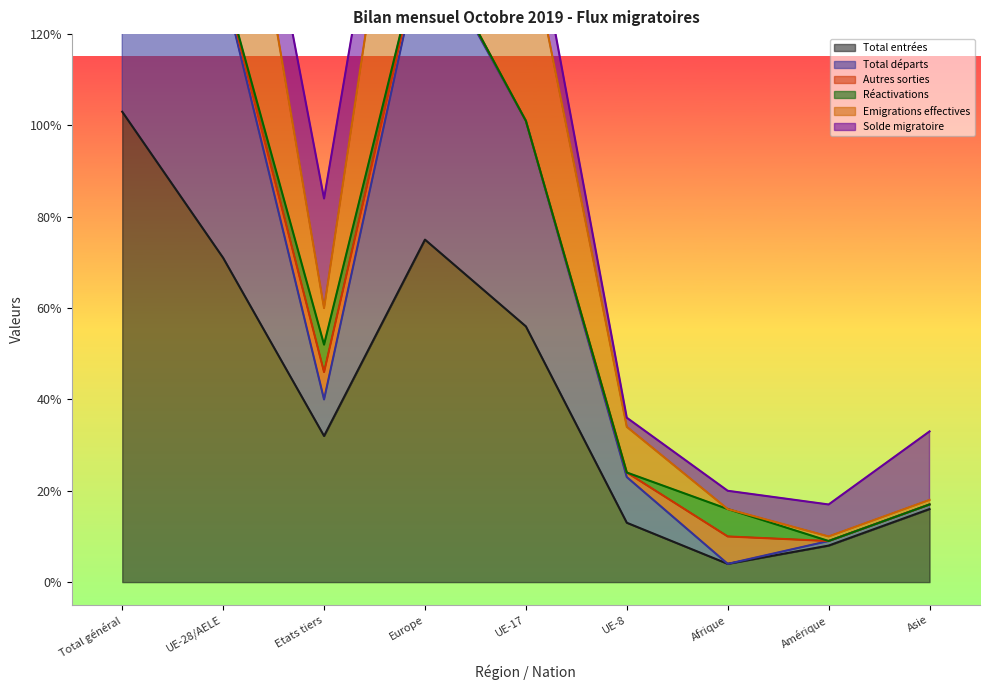

Where is the first local minimum for Total départs?

Etats tiers